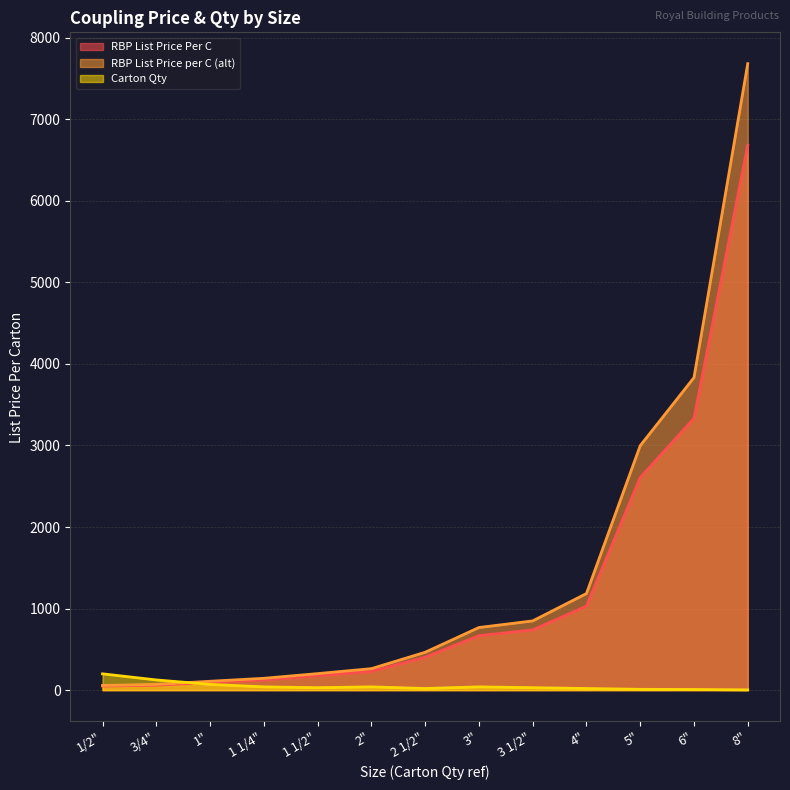

Rank the series at 1/2" from lowest to highest value.

RBP List Price Per C, RBP List Price per C (alt), Carton Qty